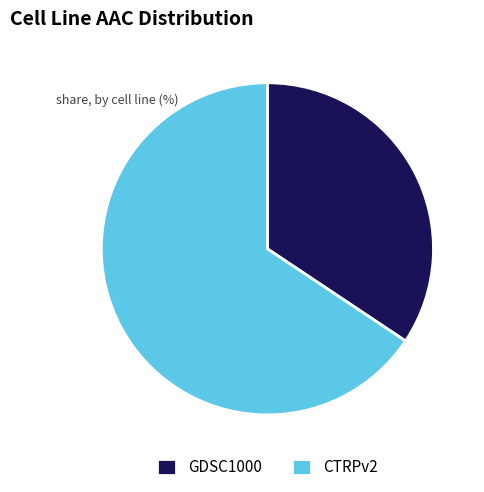

Is it true that GDSC1000 is 34% of the pie?

True